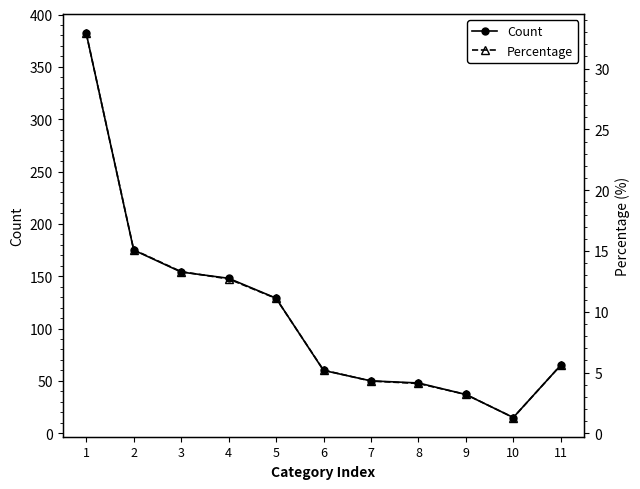

Between 10 and 11, which is larger?

11